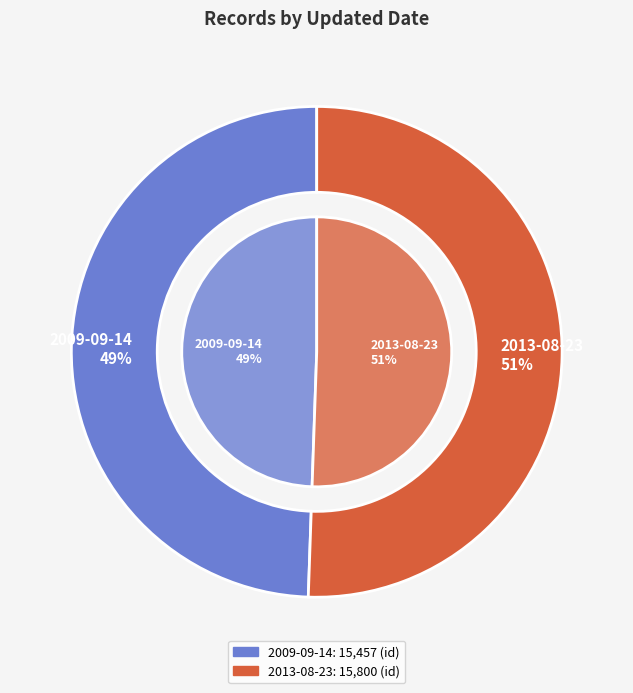

Is there any slice that represents more than half of the pie?

Yes